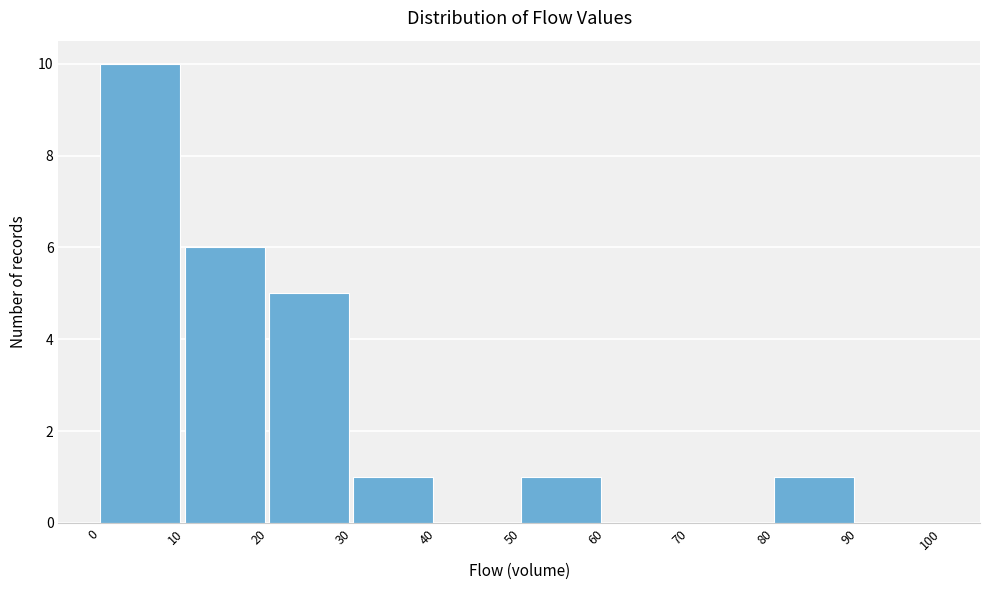

How tall is the bar that spans 10 to 20 on the x-axis? The values are not printed on the chart, so give them approximately, as read against the axis.

6